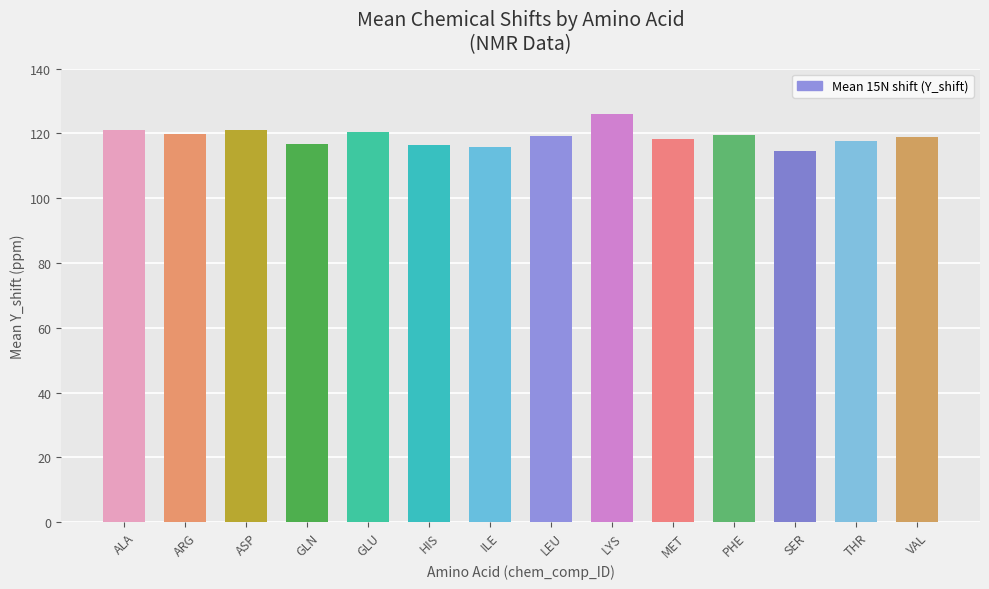

How many data points does each series have?

14